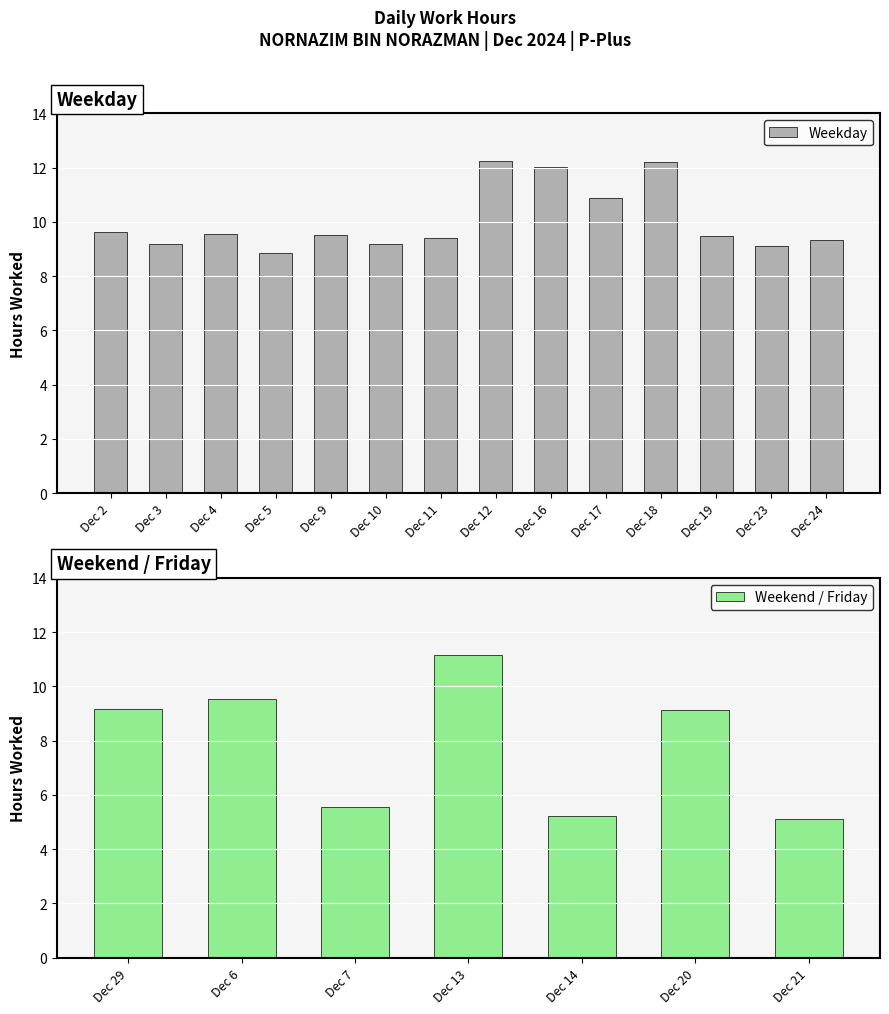

What is the average value?

9.3